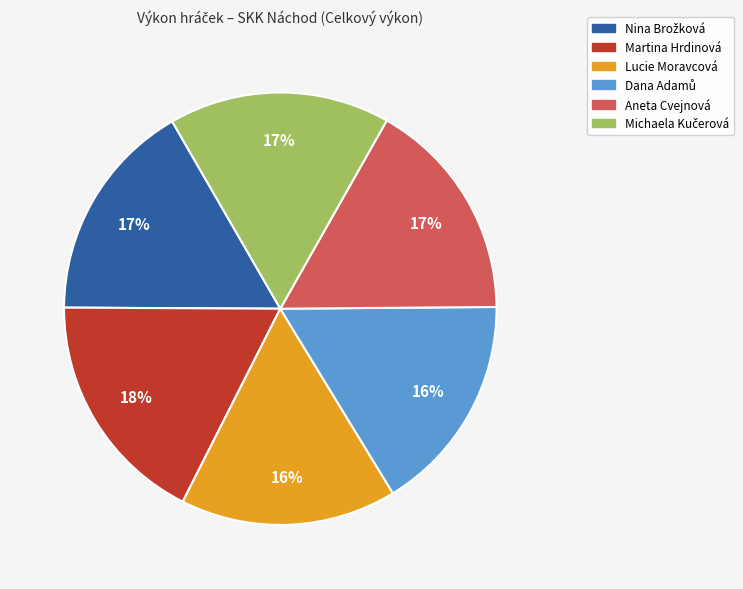

Which slice is the largest?

Martina Hrdinová